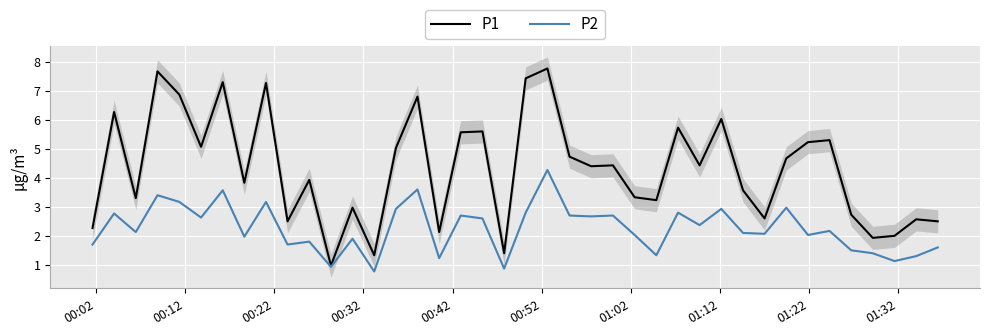

What is the maximum value for P2?

4.3